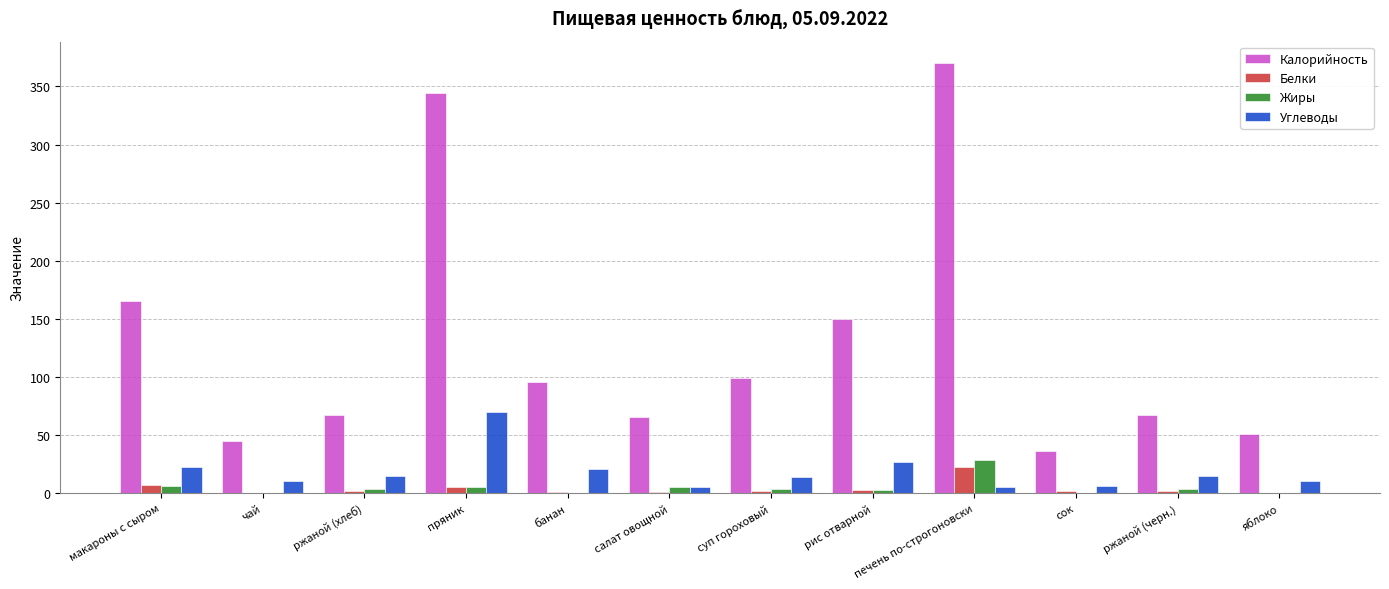

Between пряник and сок, which series saw the biggest shift?

Калорийность